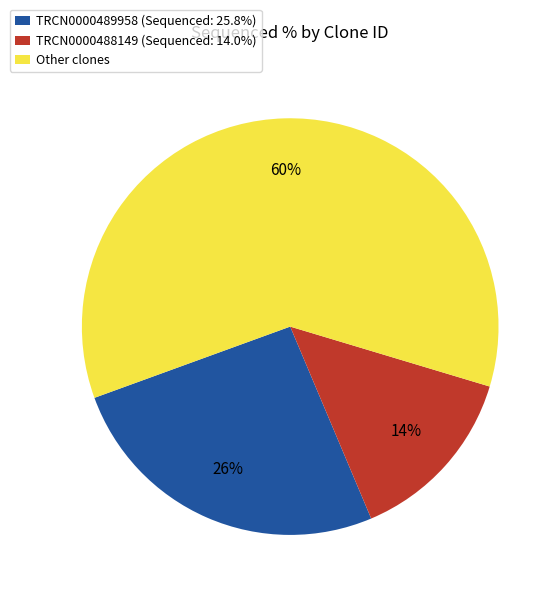

Is it true that Other clones is 60% of the pie?

True